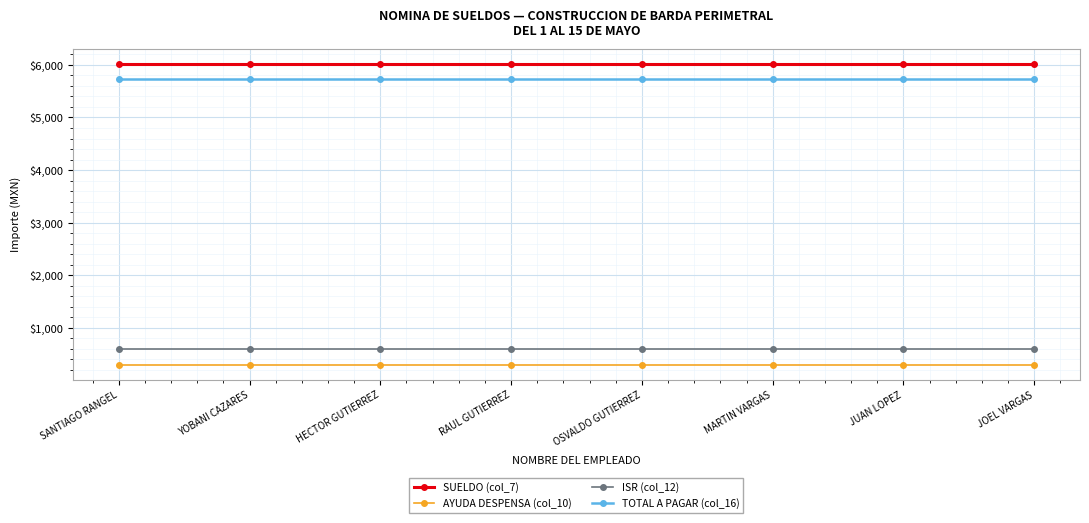

What value does the SUELDO (col_7) series have at JOEL VARGAS?

6024.4